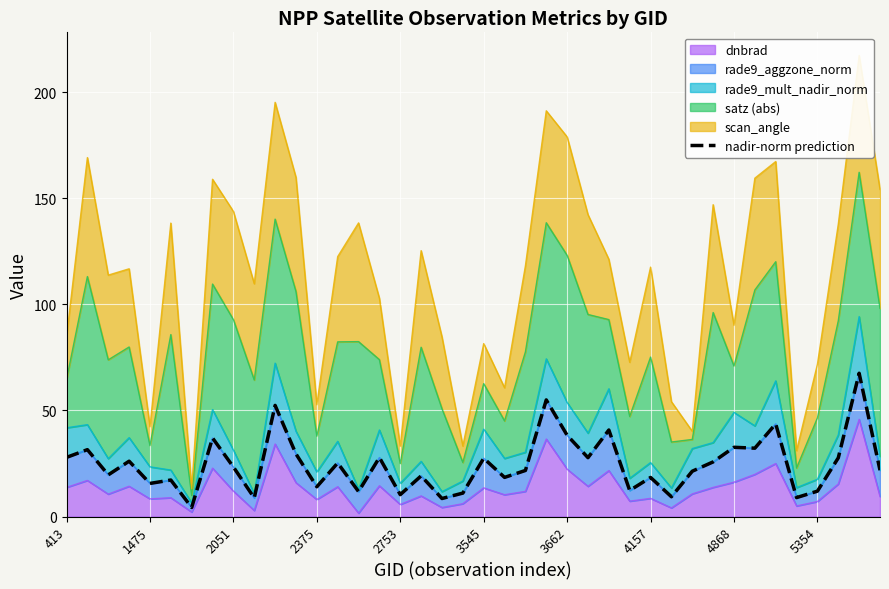

Where is the data nearest to the value 35?

4157